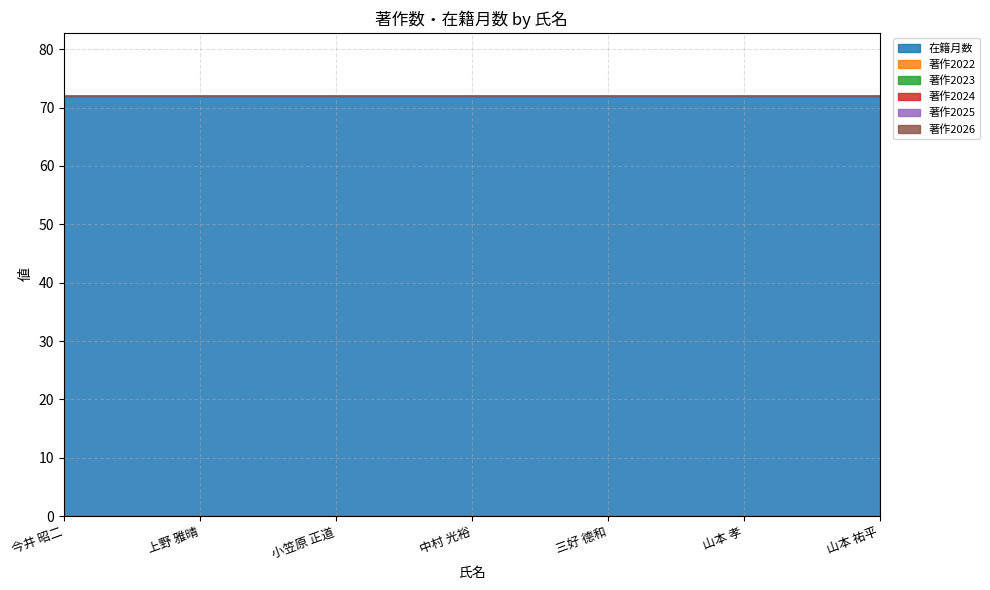

At which category does the chart reach its minimum across all series?

今井 昭二